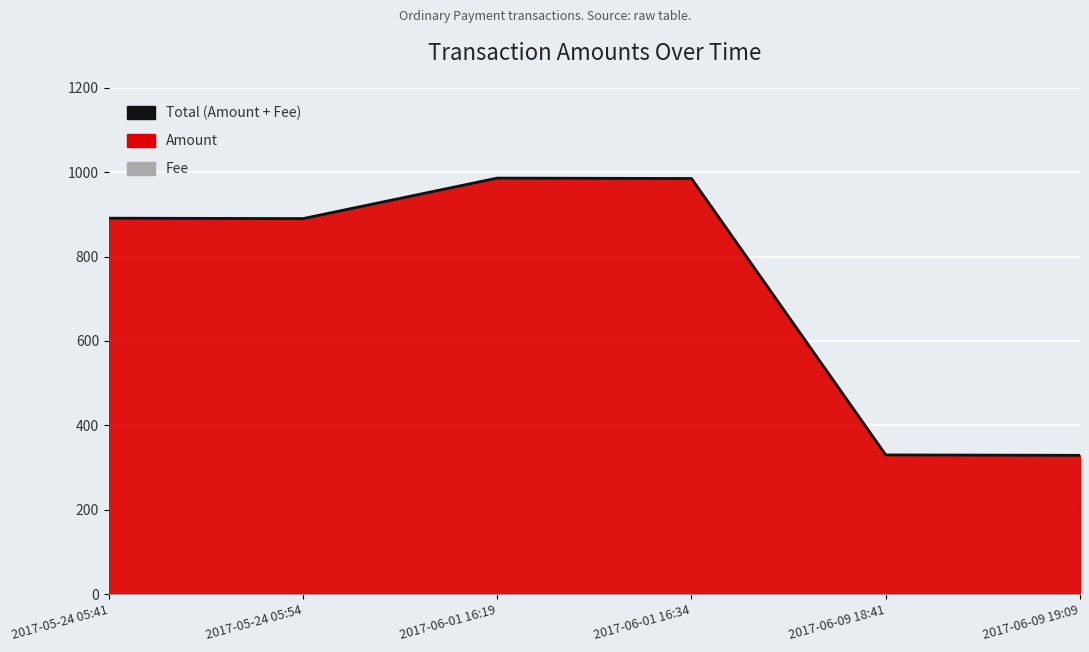

What value does the data have at 2017-06-09 19:09, to the nearest 100?

300